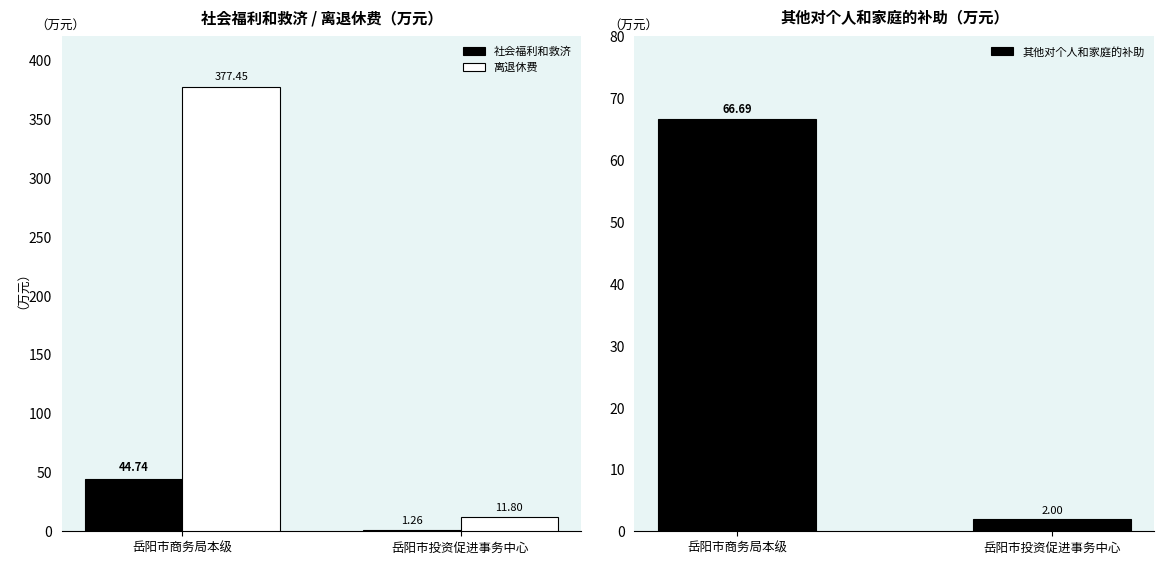

Read the 社会福利和救济 value at 岳阳市投资促进事务中心.

1.3